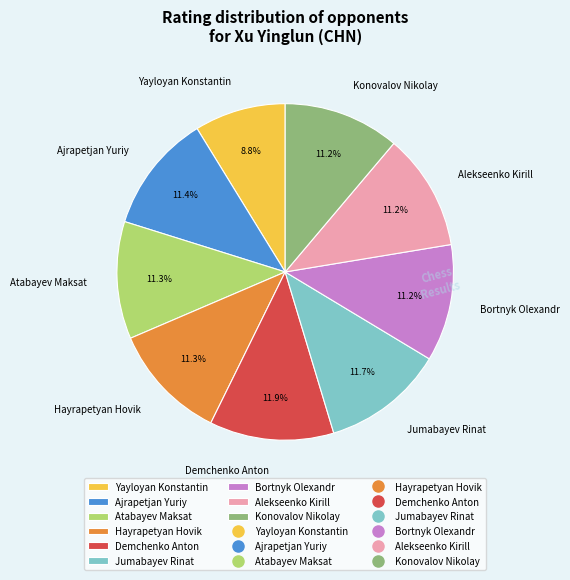

Is the sum of Konovalov Nikolay and Jumabayev Rinat greater than half?

No